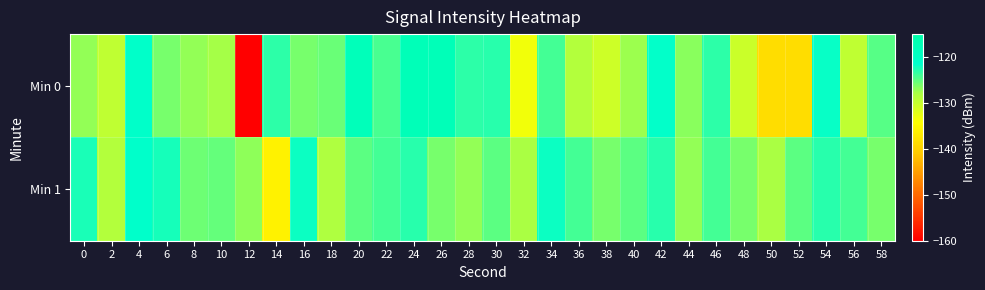

Count the number of categories in the chart.

30